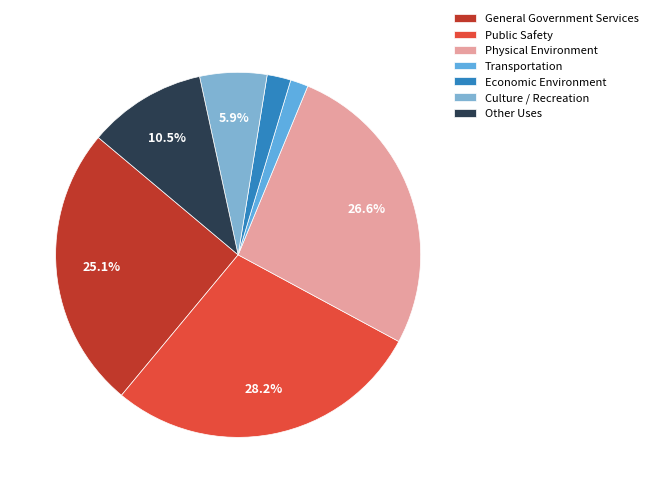

To the nearest percent, what is the difference between the General Government Services and Physical Environment slice percentages?

2%